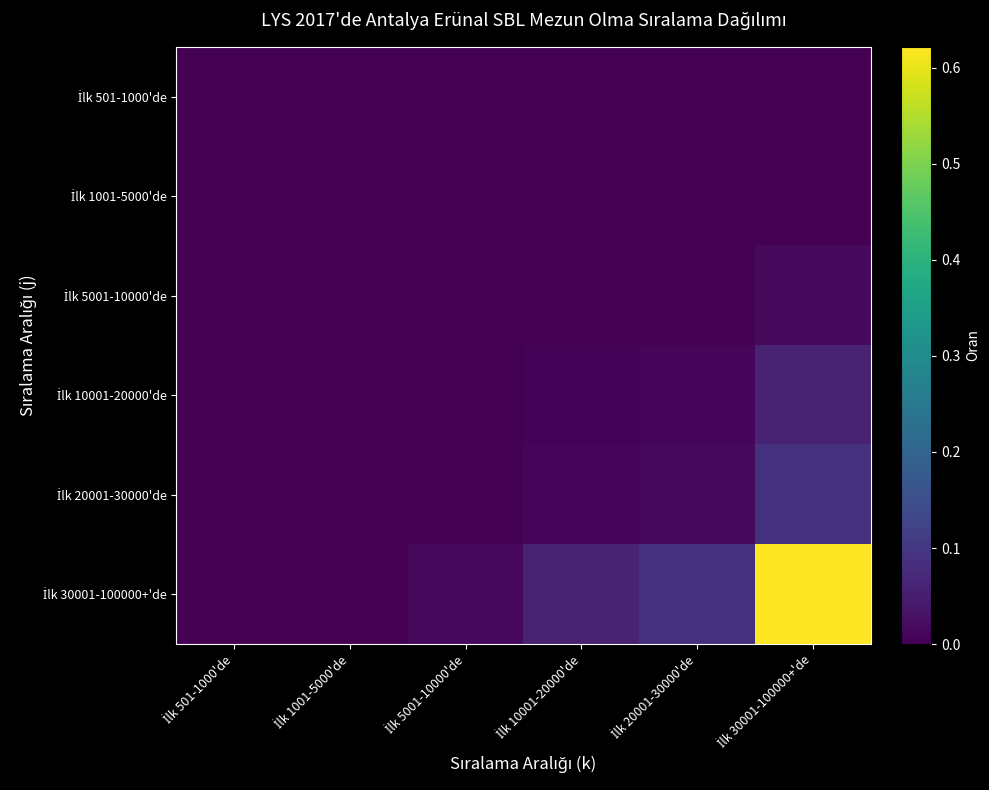

Which series has the widest spread of values?

İlk 30001-100000+'de